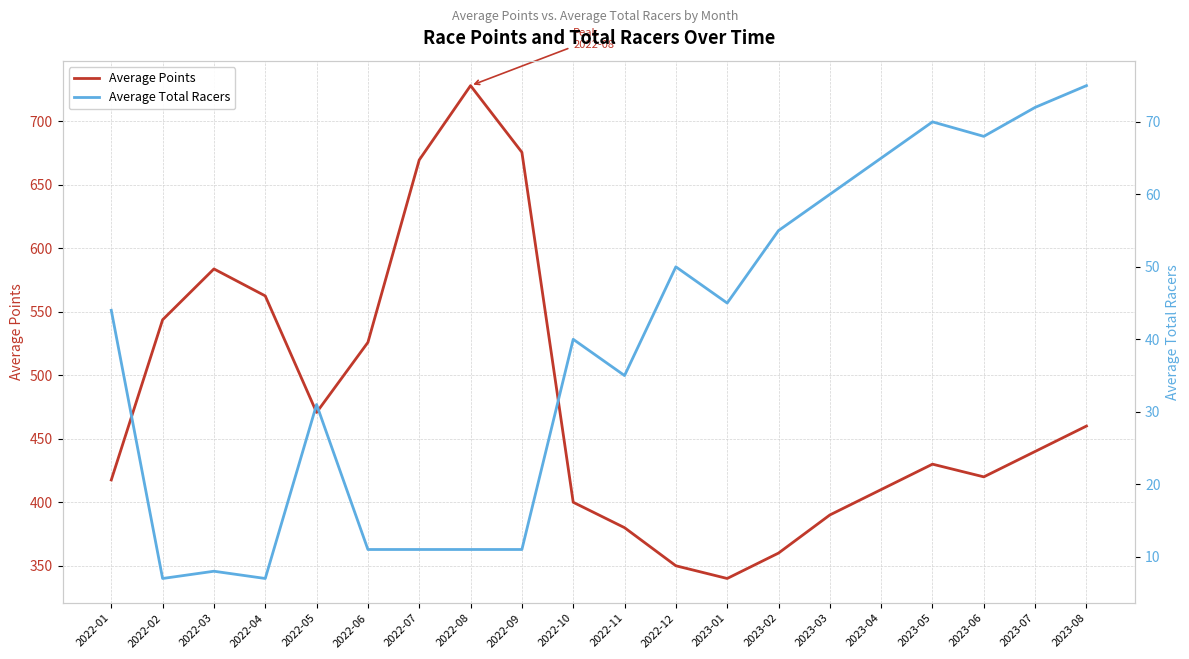

What is the maximum value for Average Total Racers?

75.0